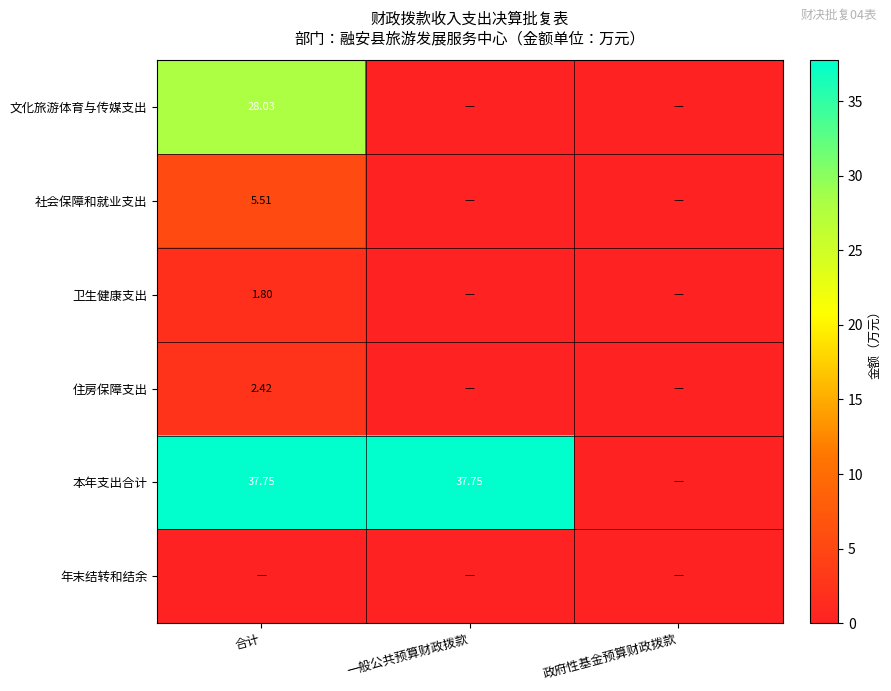

Is it true that 住房保障支出 equals 4.3 at 合计?

False